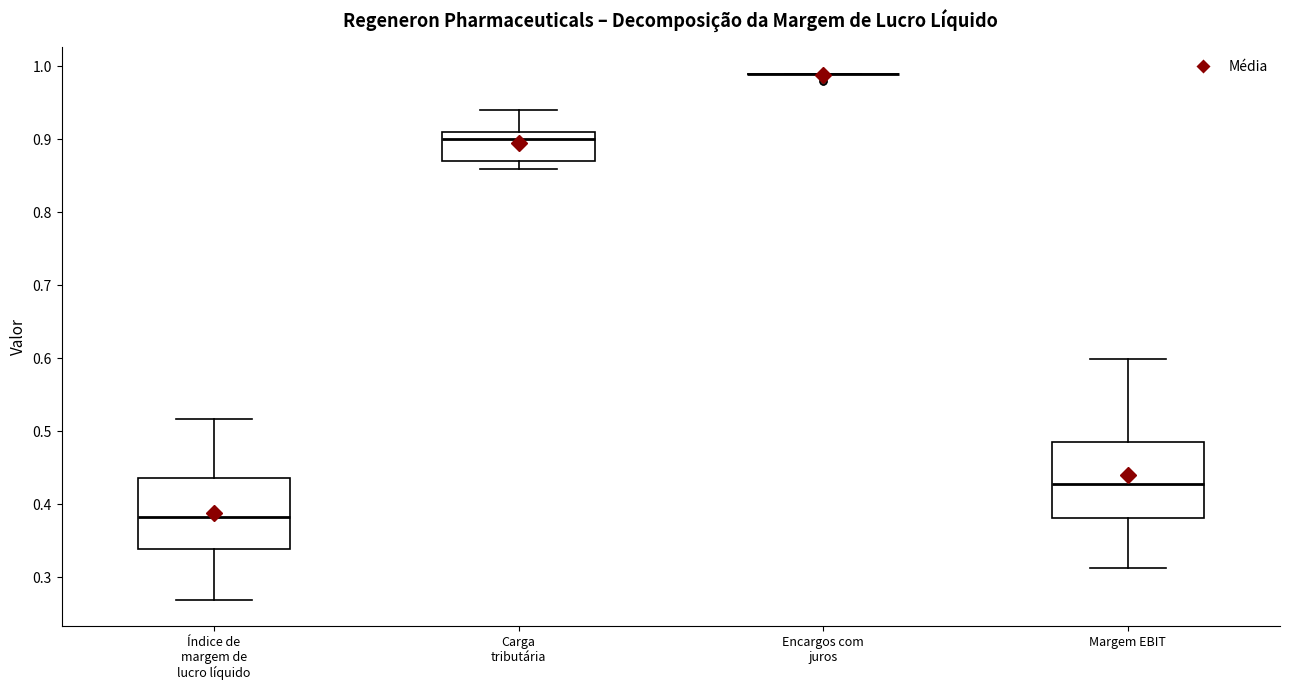

Where is the upper edge of the box for Índice de margem de lucro líquido on the y-axis? The values are not printed on the chart, so give them approximately, as read against the axis.

0.44